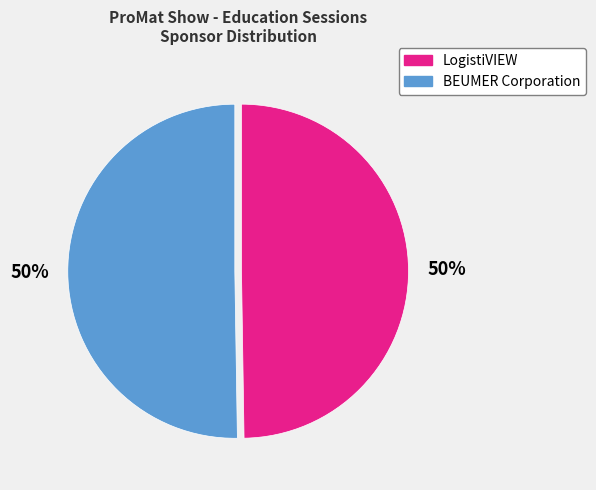

What is the ratio of the value at BEUMER Corporation to the value at LogistiVIEW?

1.0